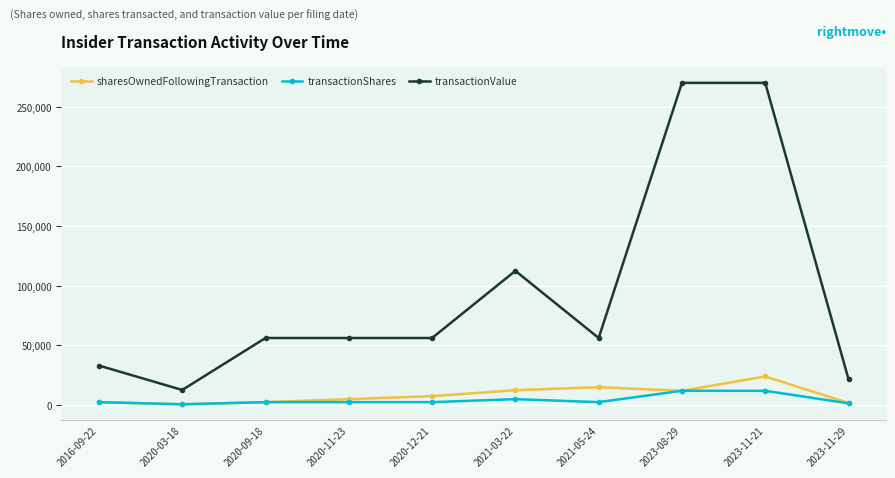

What are all the series names shown in the legend?

sharesOwnedFollowingTransaction, transactionShares, transactionValue